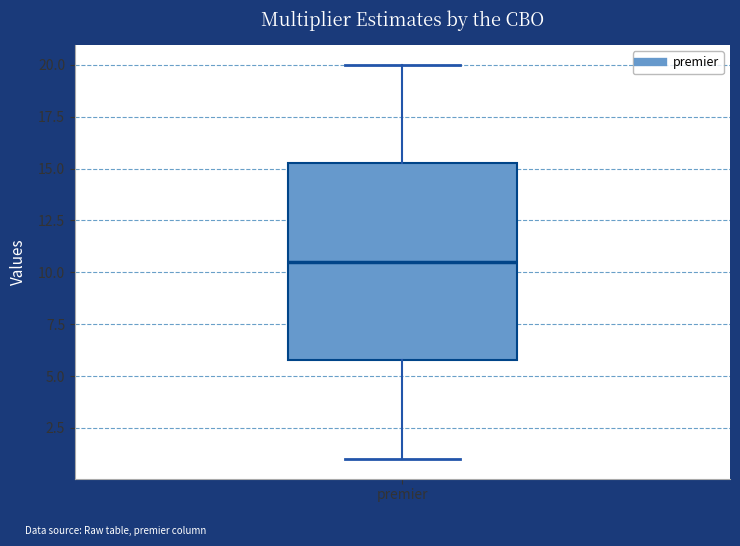

Where does the upper whisker of the box for premier end on the y-axis? The values are not printed on the chart, so give them approximately, as read against the axis.

20.0